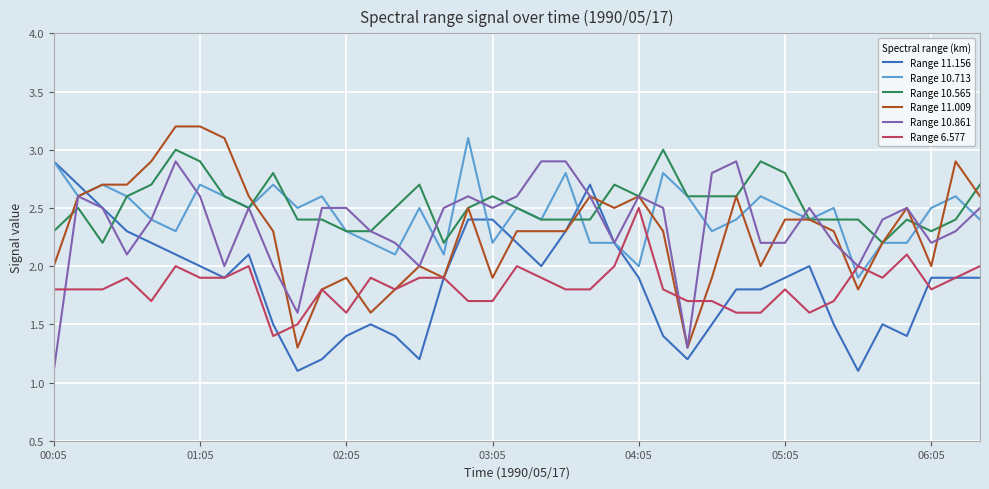

What is the maximum value shown in the chart?

3.2